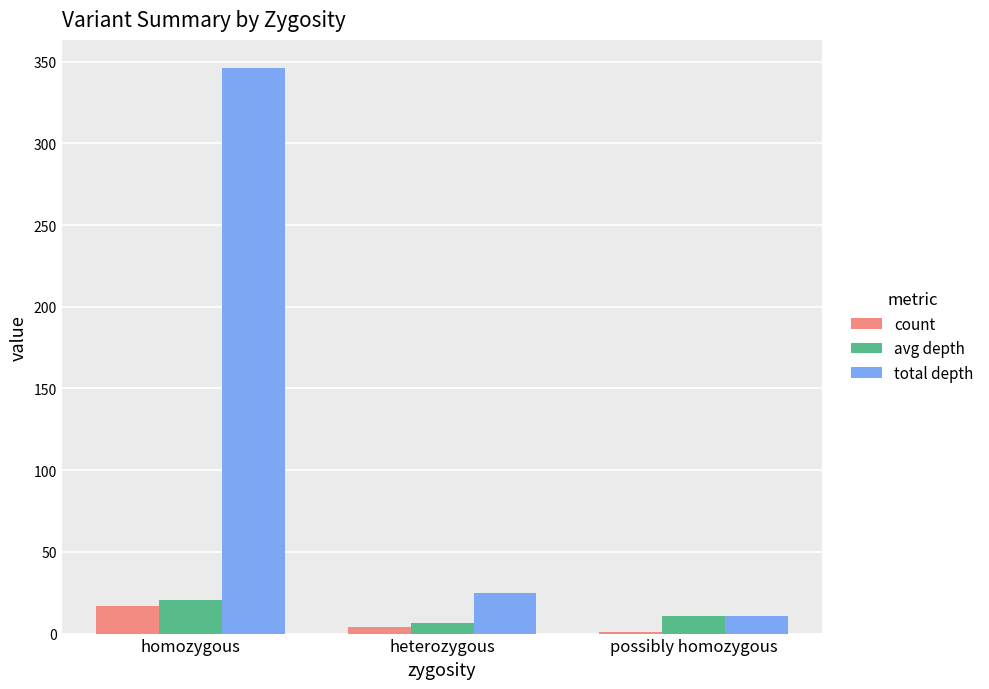

Which series has the largest range (max minus min)?

total depth